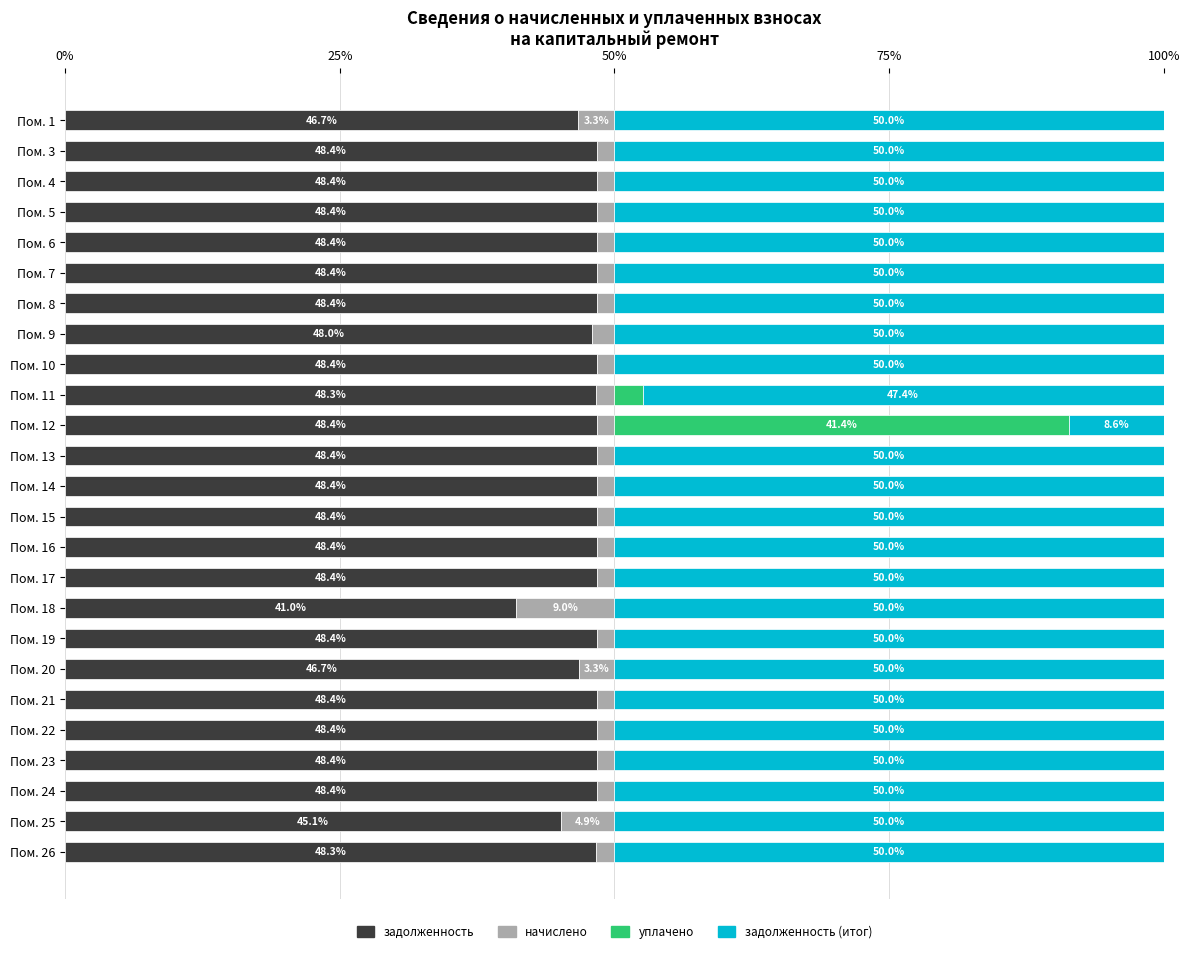

At which label is задолженность closest to 44?

Пом. 25